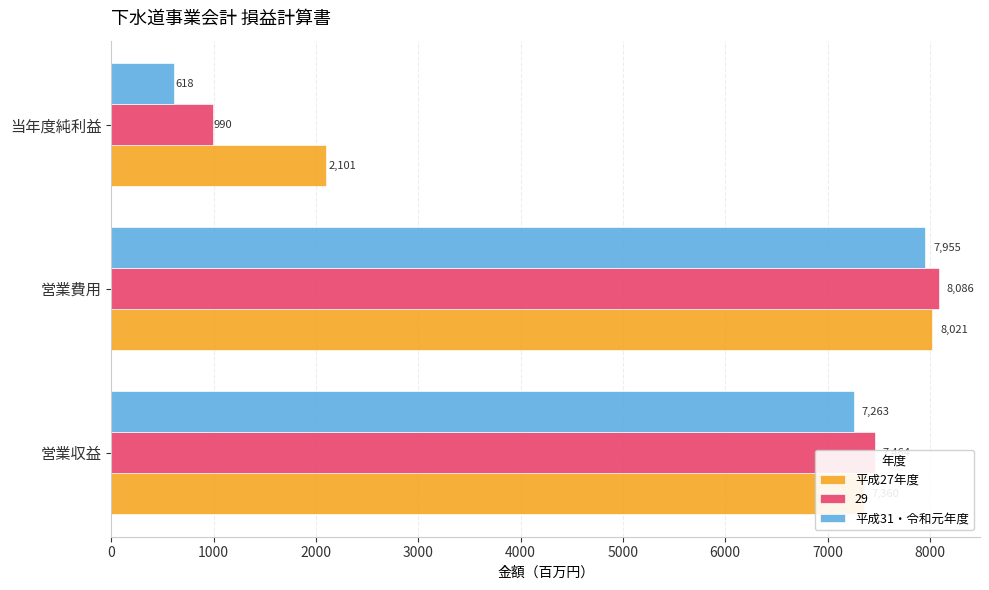

True or false: 平成27年度 has a value of 7359.9 at 営業収益.

True